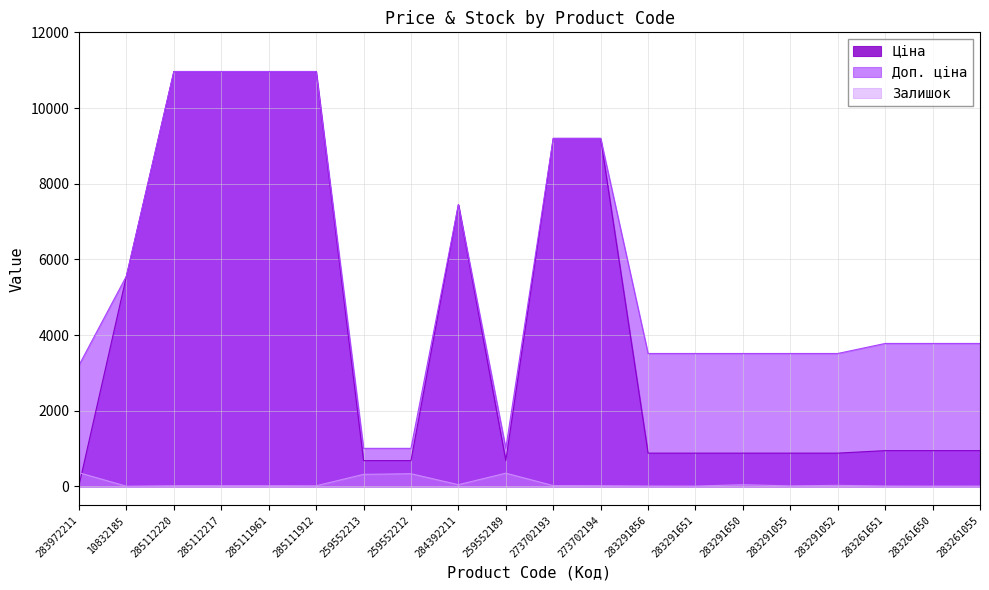

True or false: Залишок and Доп. ціна intersect in this chart.

False